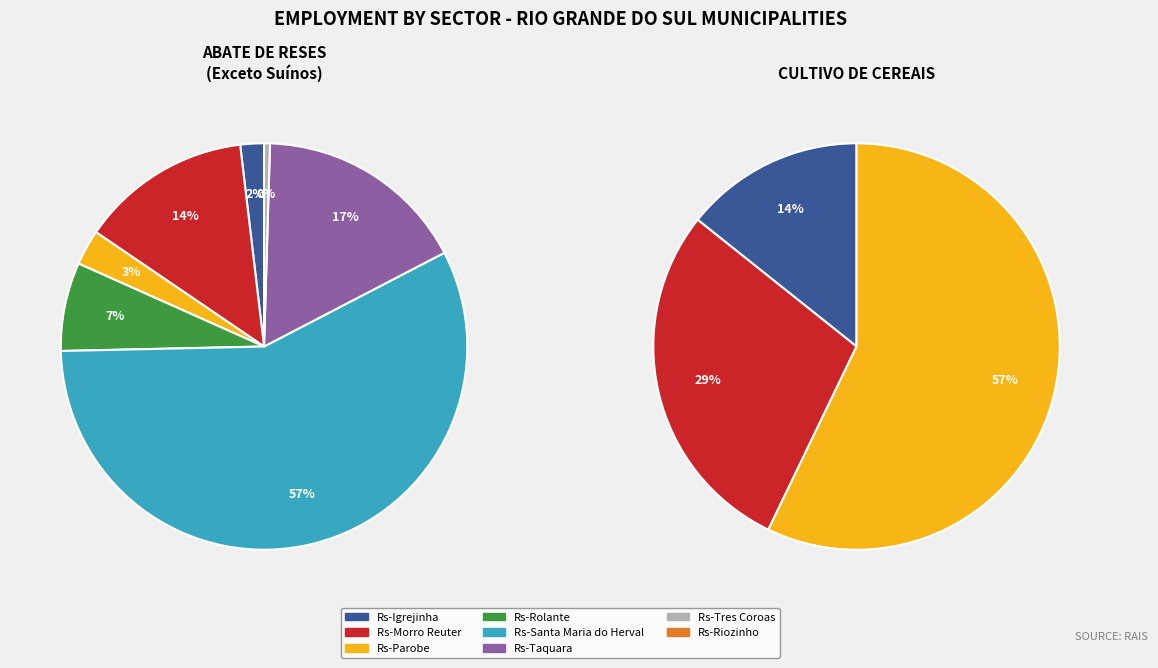

What percentage is the Rs-Igrejinha slice, to the nearest percent?

2%